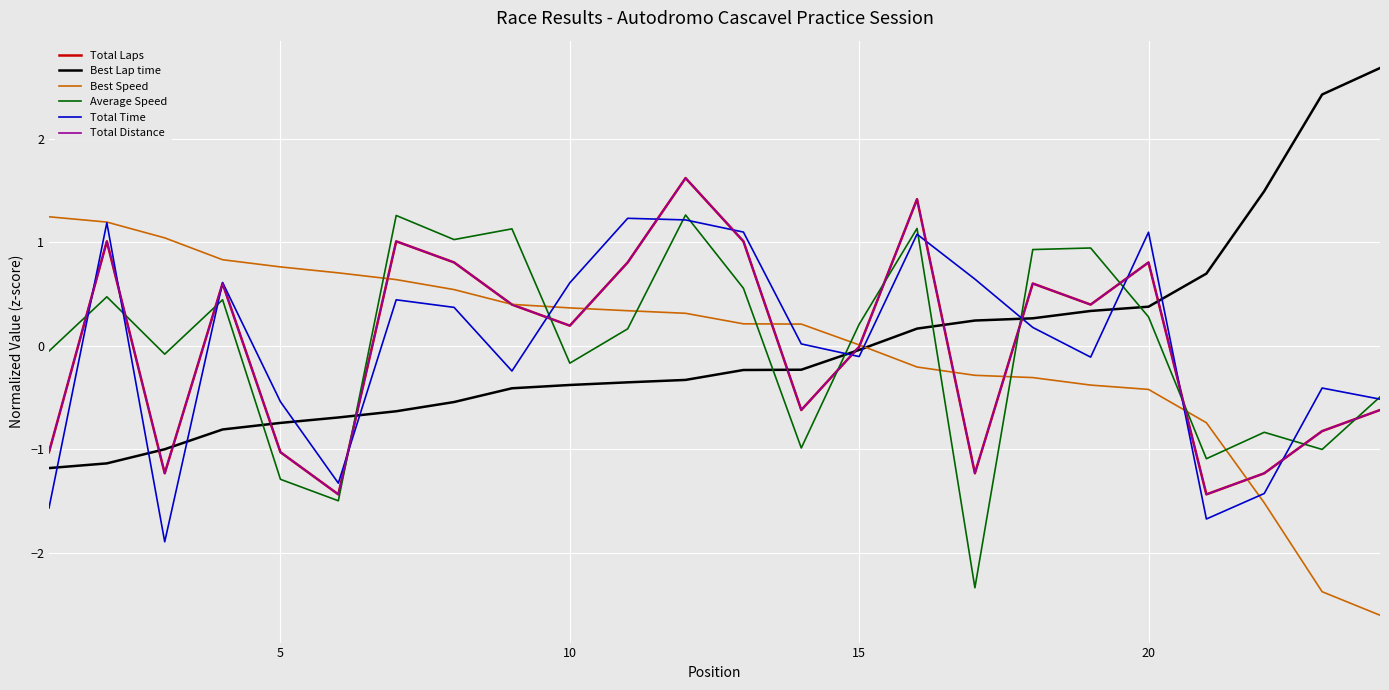

Is this an area chart (filled region under the line)?

No